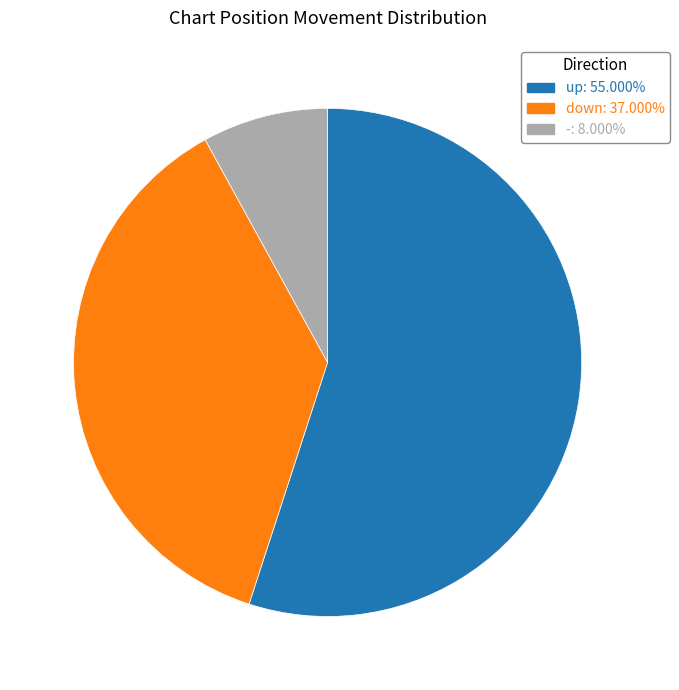

Is there a majority slice in this chart?

Yes